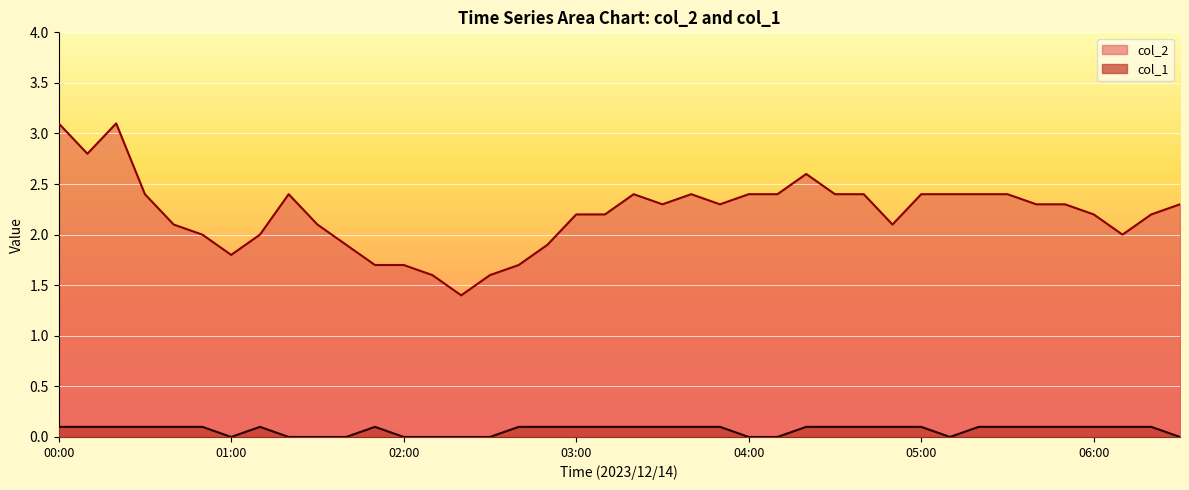

Which series has the largest range (max minus min)?

col_2